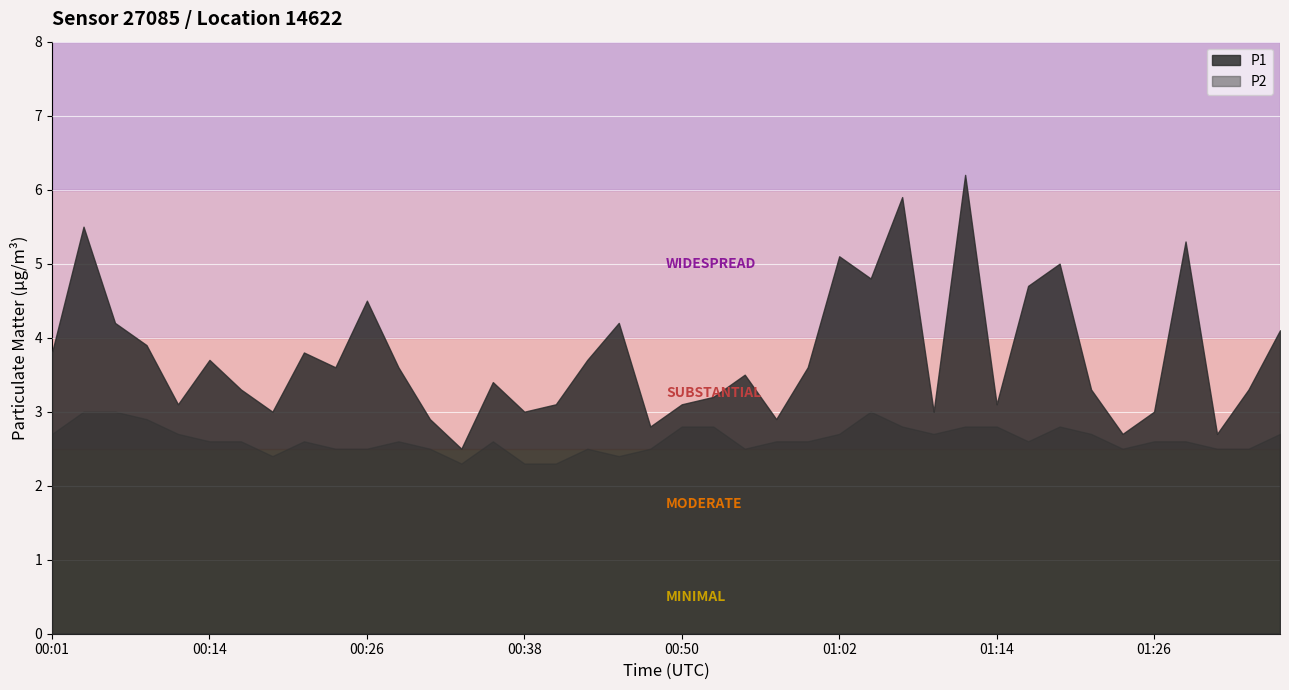

Is the value of P2 at 00:50 greater than the value of P1 at 01:36?

No